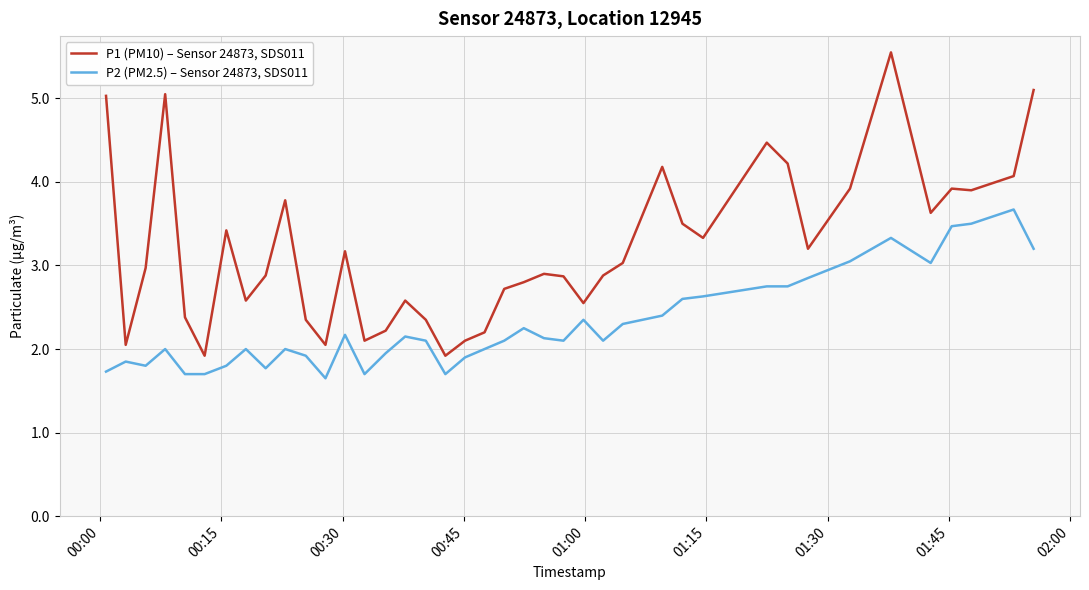

List the series in order of their overall mean, highest first.

P1 (PM10) – Sensor 24873, SDS011, P2 (PM2.5) – Sensor 24873, SDS011